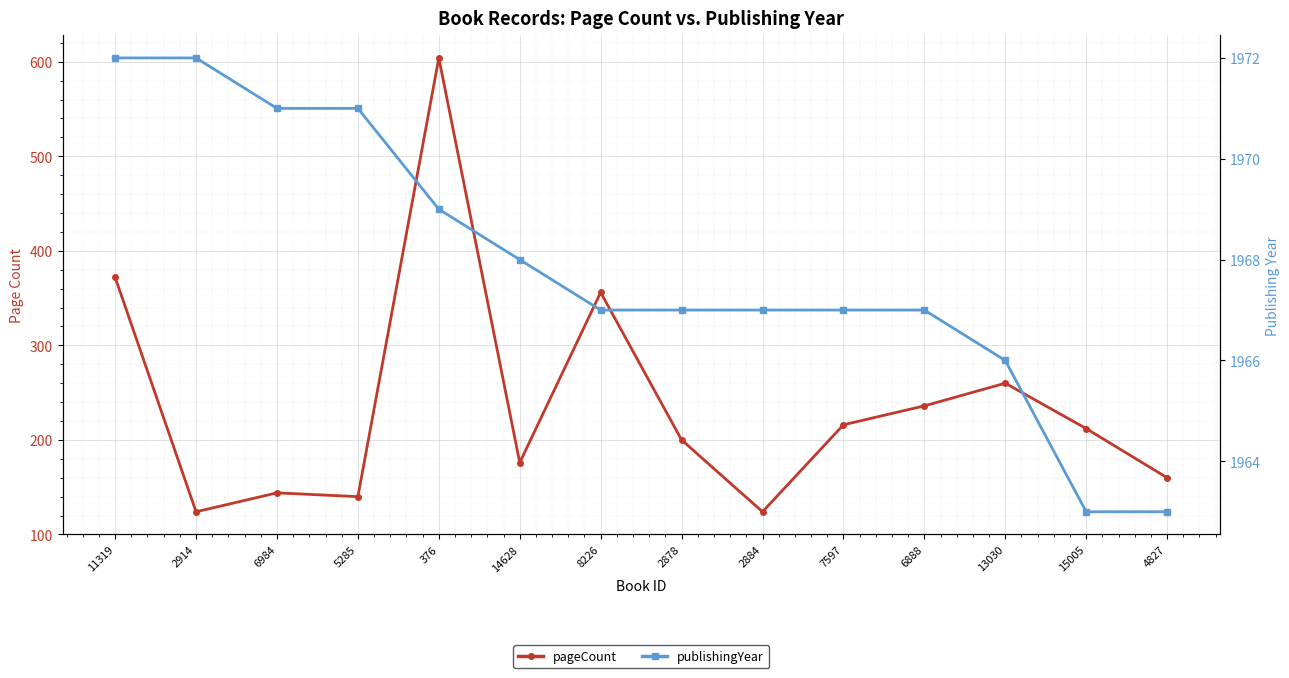

Reading right to left, transcribe all the data shown in this chart.

pageCount: 160	212	260	236	216	124	200	356	176	604	140	144	124	372
publishingYear: 1963	1963	1966	1967	1967	1967	1967	1967	1968	1969	1971	1971	1972	1972